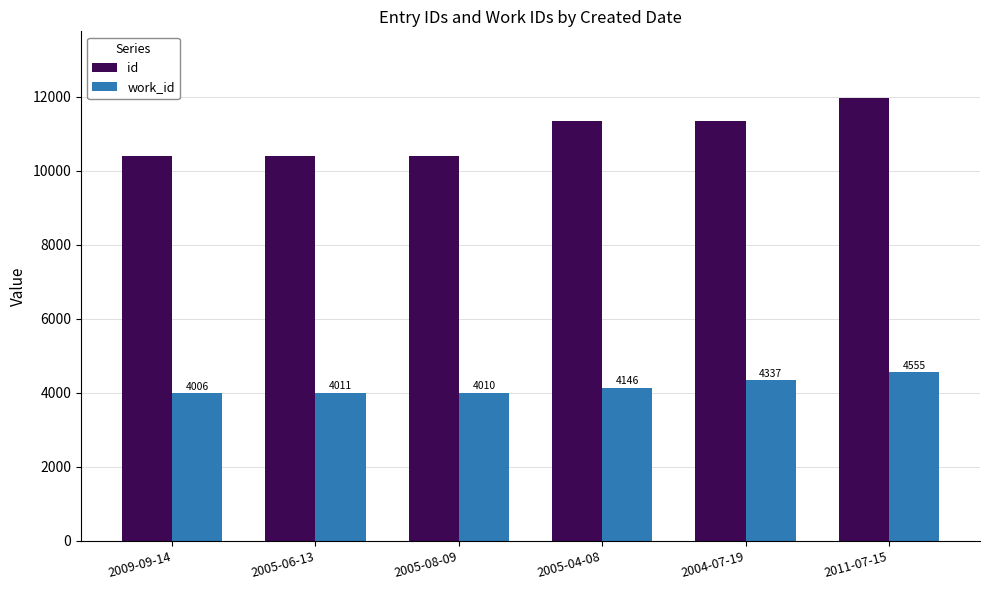

At how many categories does at least one series exceed 6709?

6